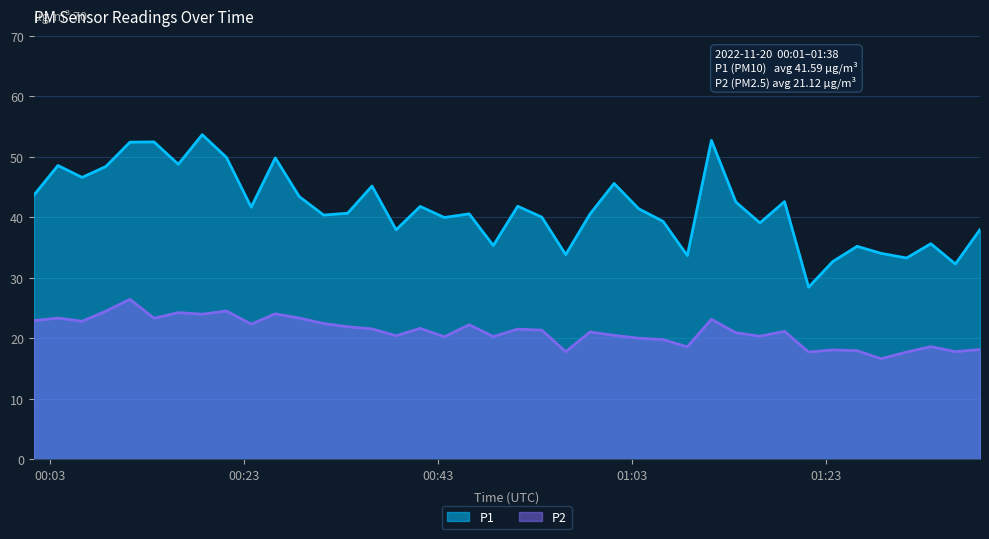

What is the maximum value for P2?

26.4